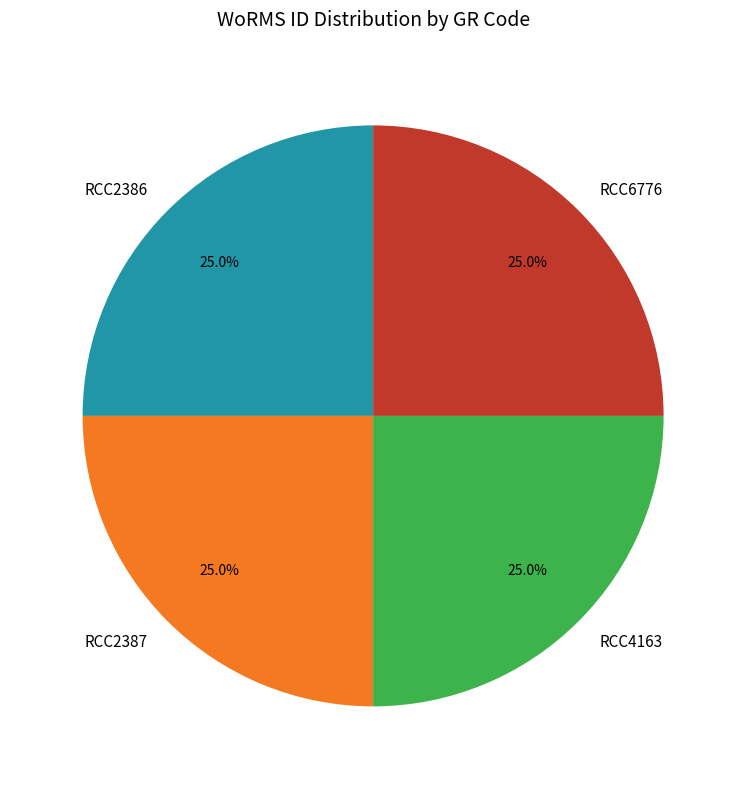

What is the ratio of the value at RCC6776 to the value at RCC2387?

1.0